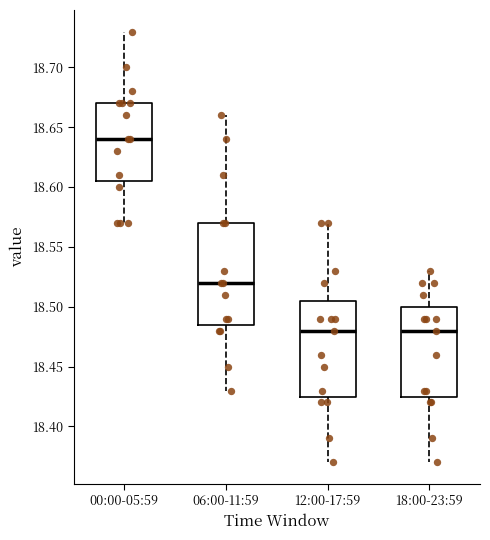

Where does the lower whisker of the box for 18:00-23:59 end on the y-axis? The values are not printed on the chart, so give them approximately, as read against the axis.

18.370